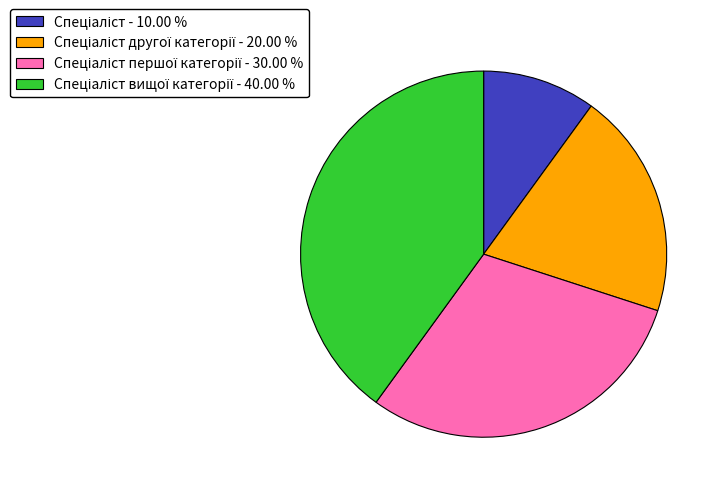

Is there a majority slice in this chart?

No